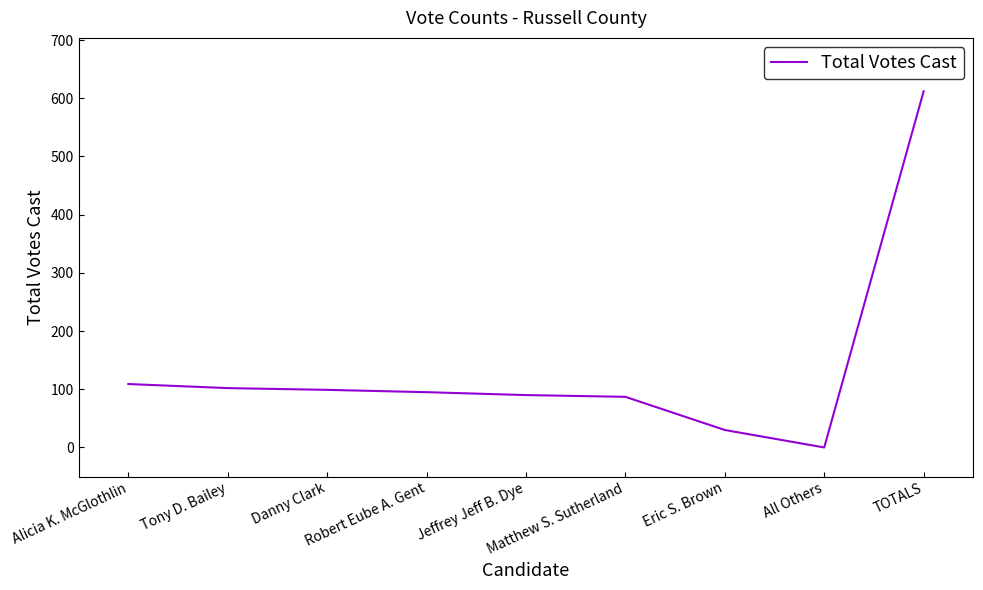

What is the greatest value displayed?

612